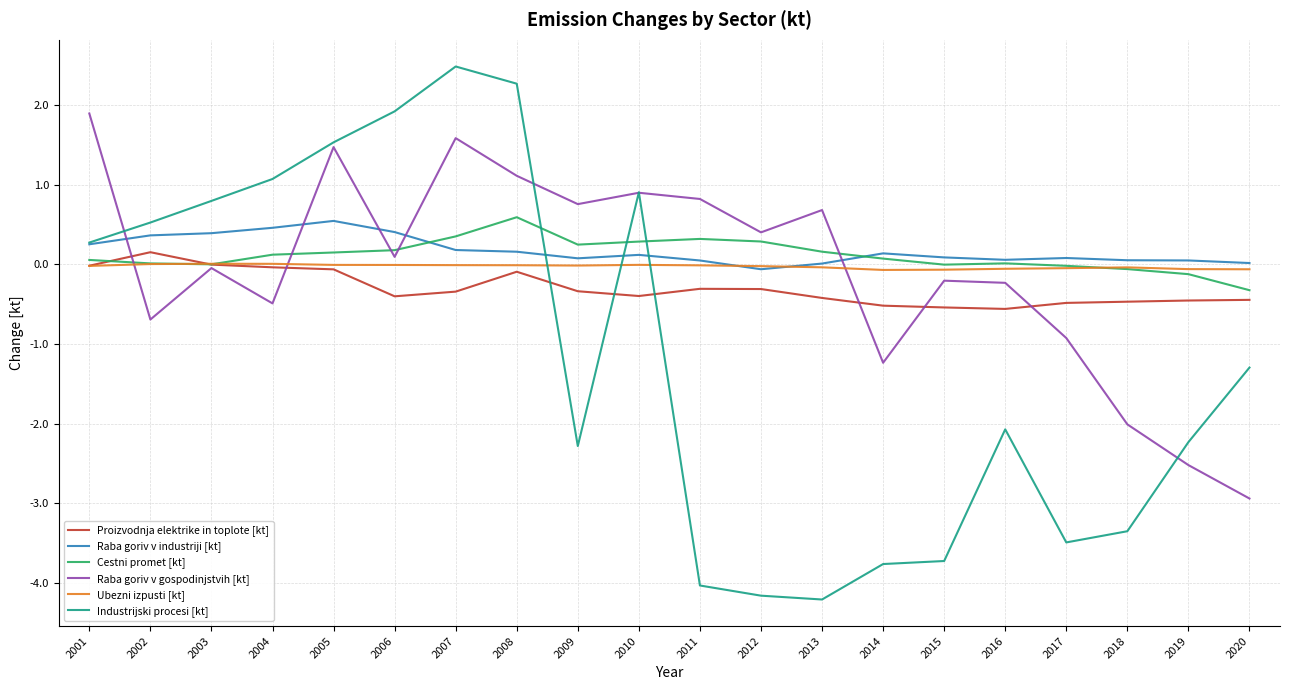

What is the total value across all series at 2017?

-4.9